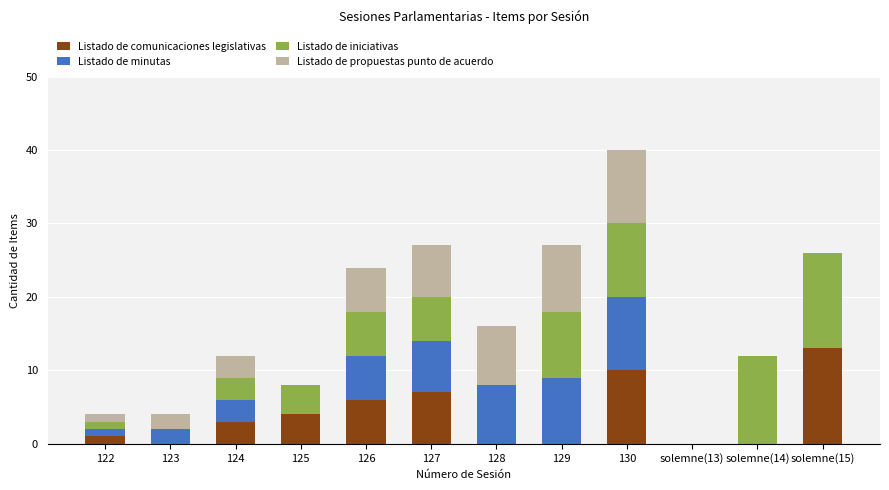

What is the maximum value for Listado de comunicaciones legislativas?

13